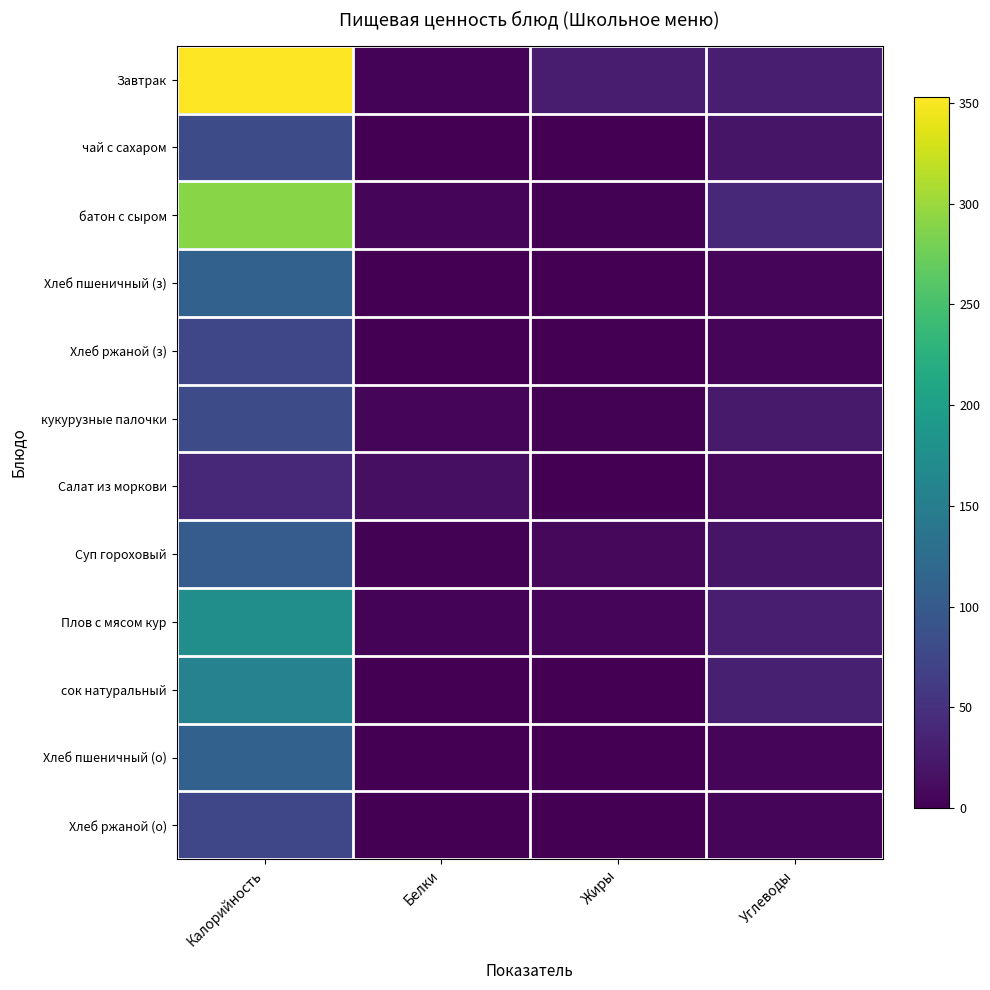

At how many categories does at least one series exceed 185?

1